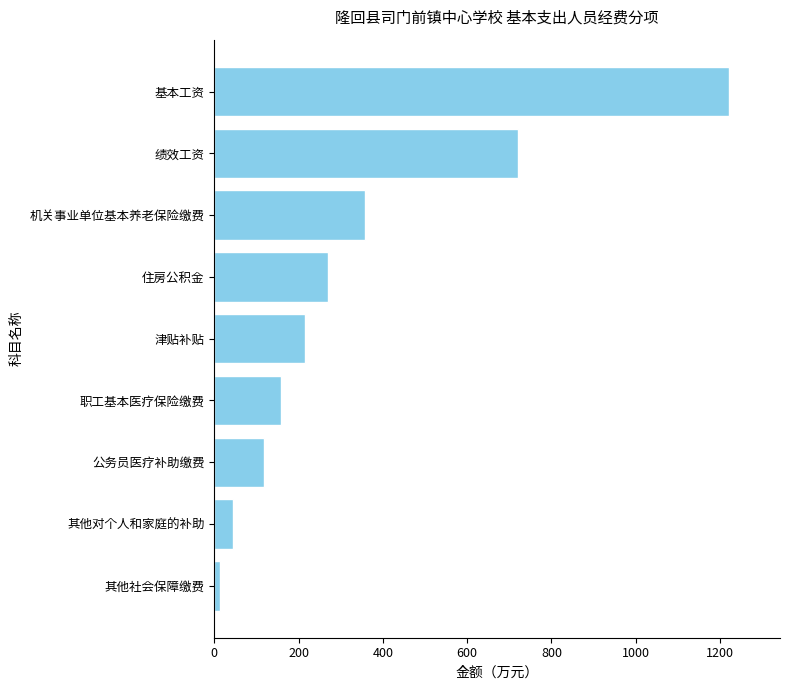

Are the bars horizontal?

Yes